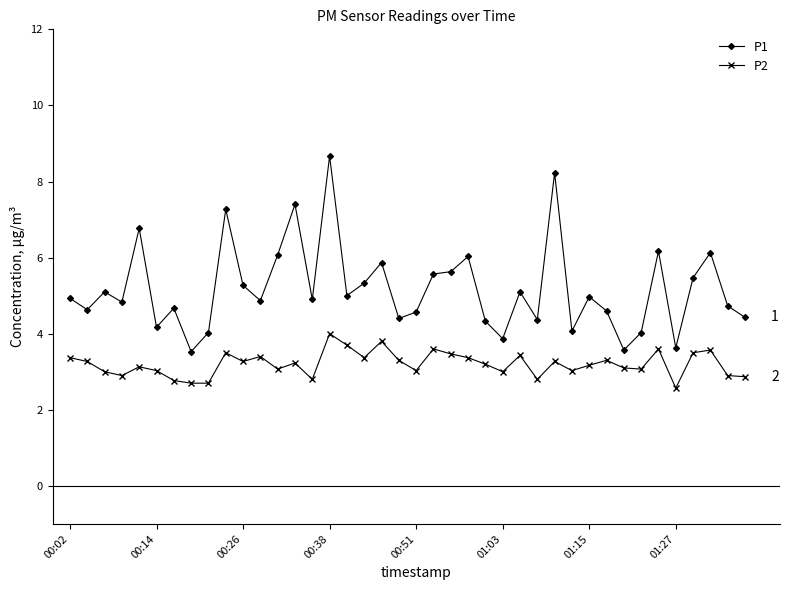

What is the maximum value for P1?

8.7